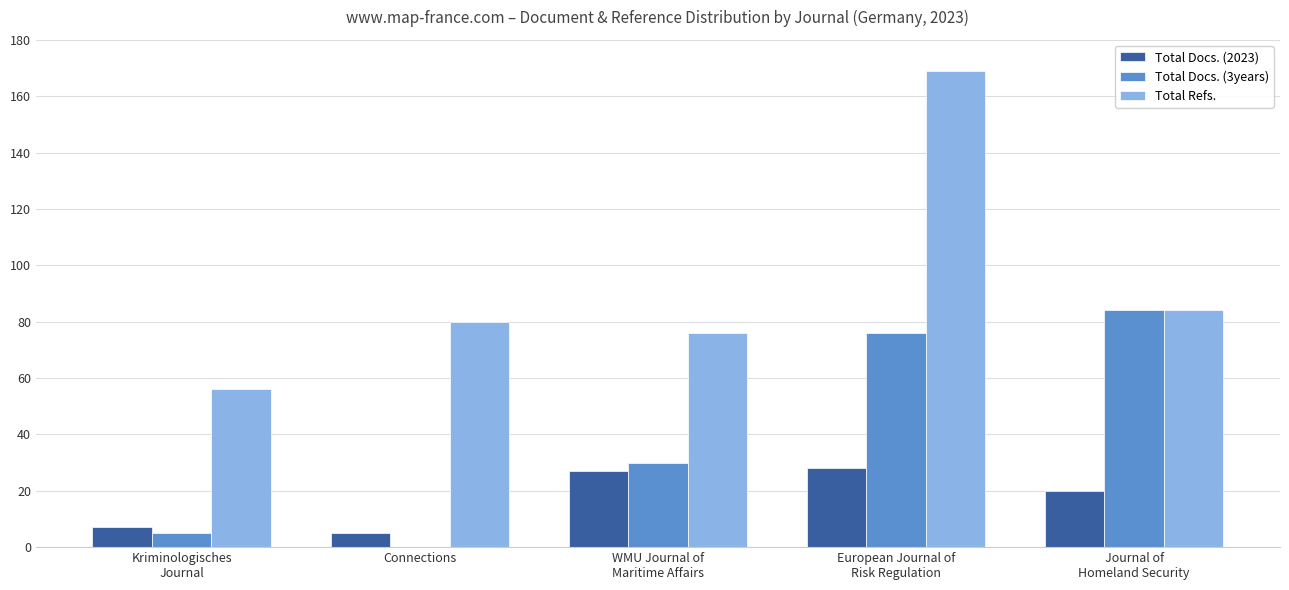

What is the sum of the Total Refs. values at Kriminologisches
Journal and Journal of
Homeland Security?

140